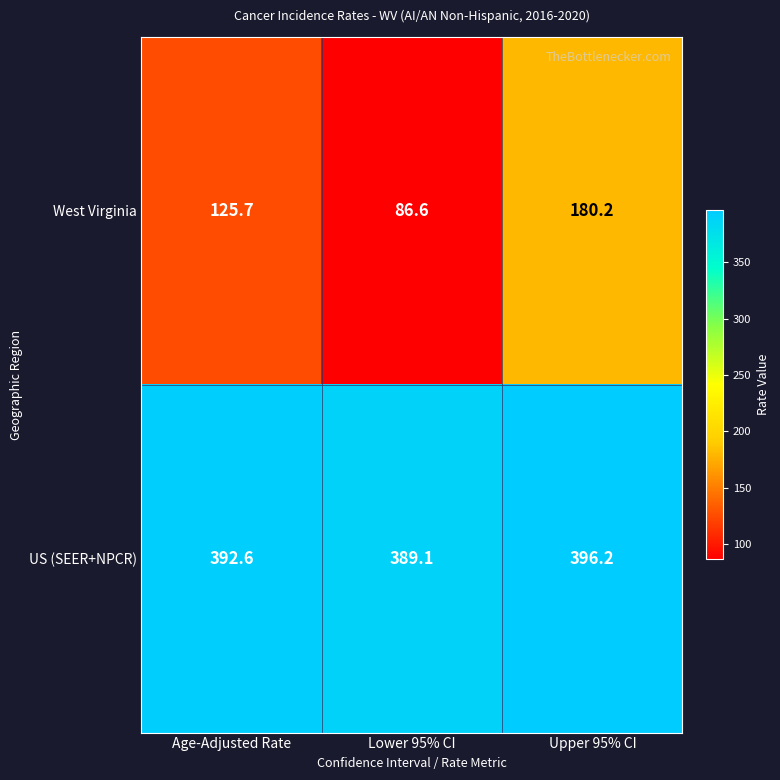

List the series in order of their peak value, highest first.

US (SEER+NPCR), West Virginia